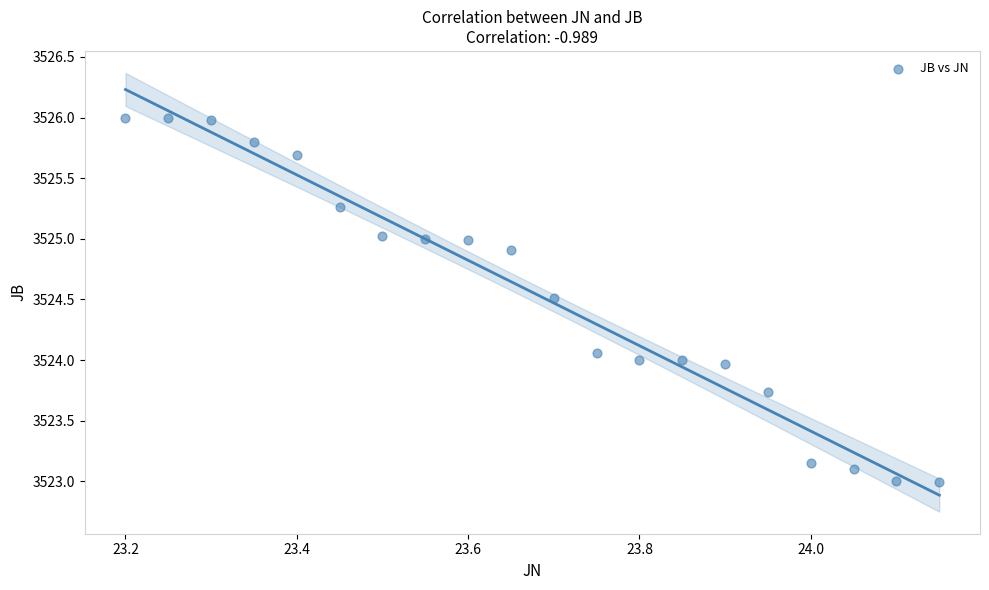

What is the range of X values (max minus min)?

0.9